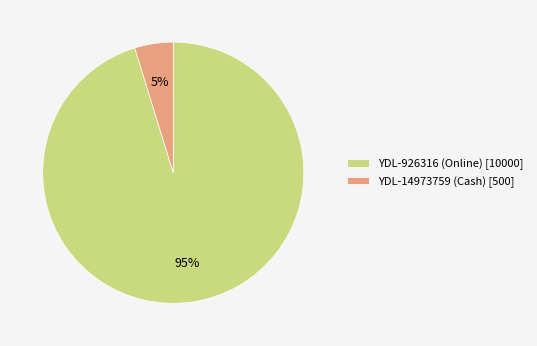

To the nearest percent, what is the average slice percentage?

50%